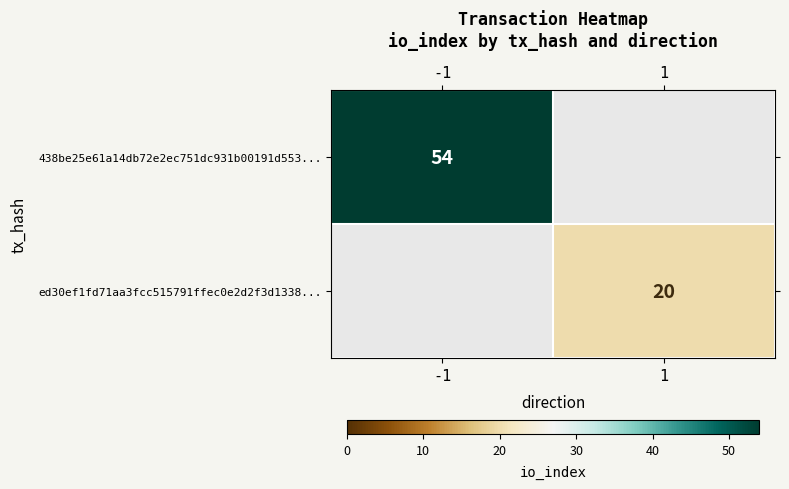

Is the value of ed30ef1fd71aa3fcc515791ffec0e2d2f3d1338... at 1 greater than the value of 438be25e61a14db72e2ec751dc931b00191d553... at -1?

No